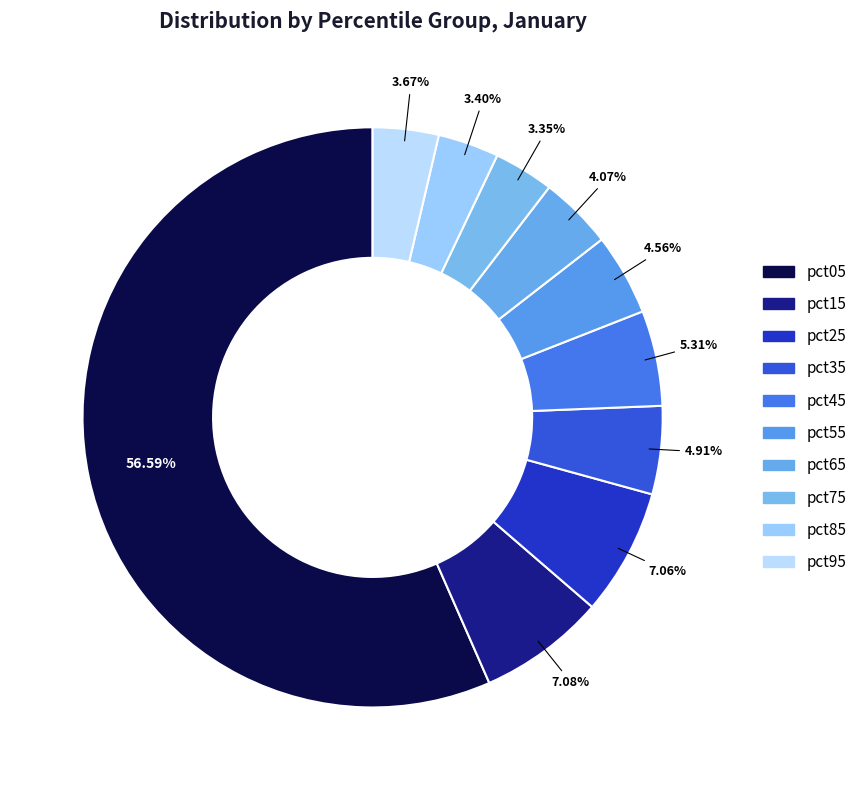

How many segments does this pie chart have?

10